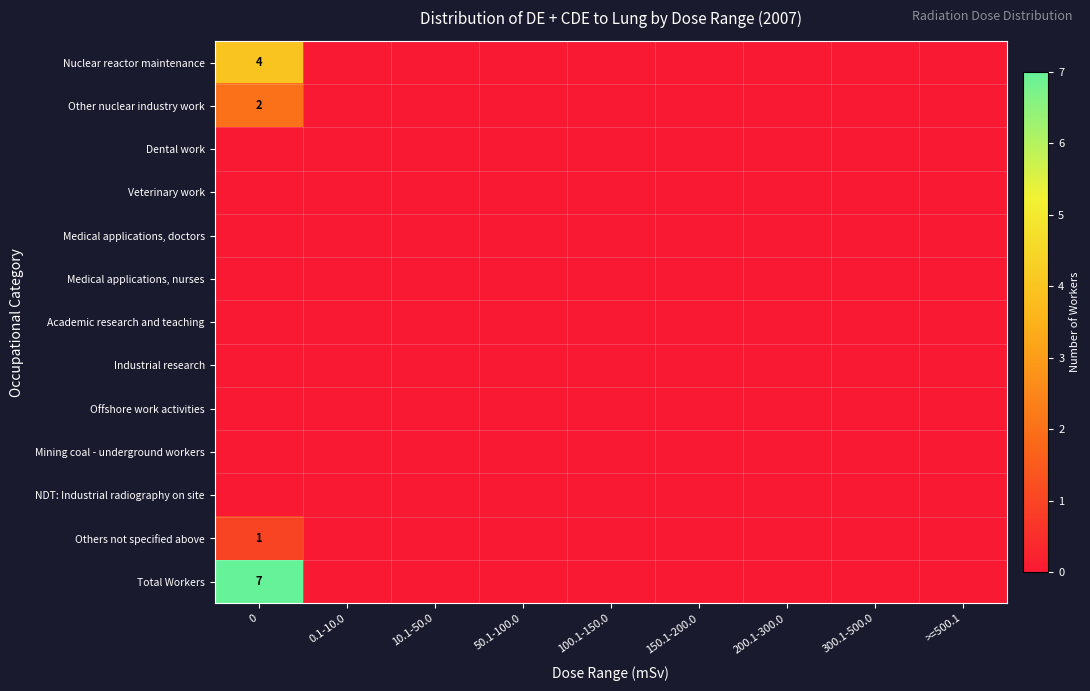

Rank the series by their maximum value, from lowest to highest.

Dental work, Veterinary work, Medical applications, doctors, Medical applications, nurses, Academic research and teaching, Industrial research, Offshore work activities, Mining coal - underground workers, NDT: Industrial radiography on site, Others not specified above, Other nuclear industry work, Nuclear reactor maintenance, Total Workers